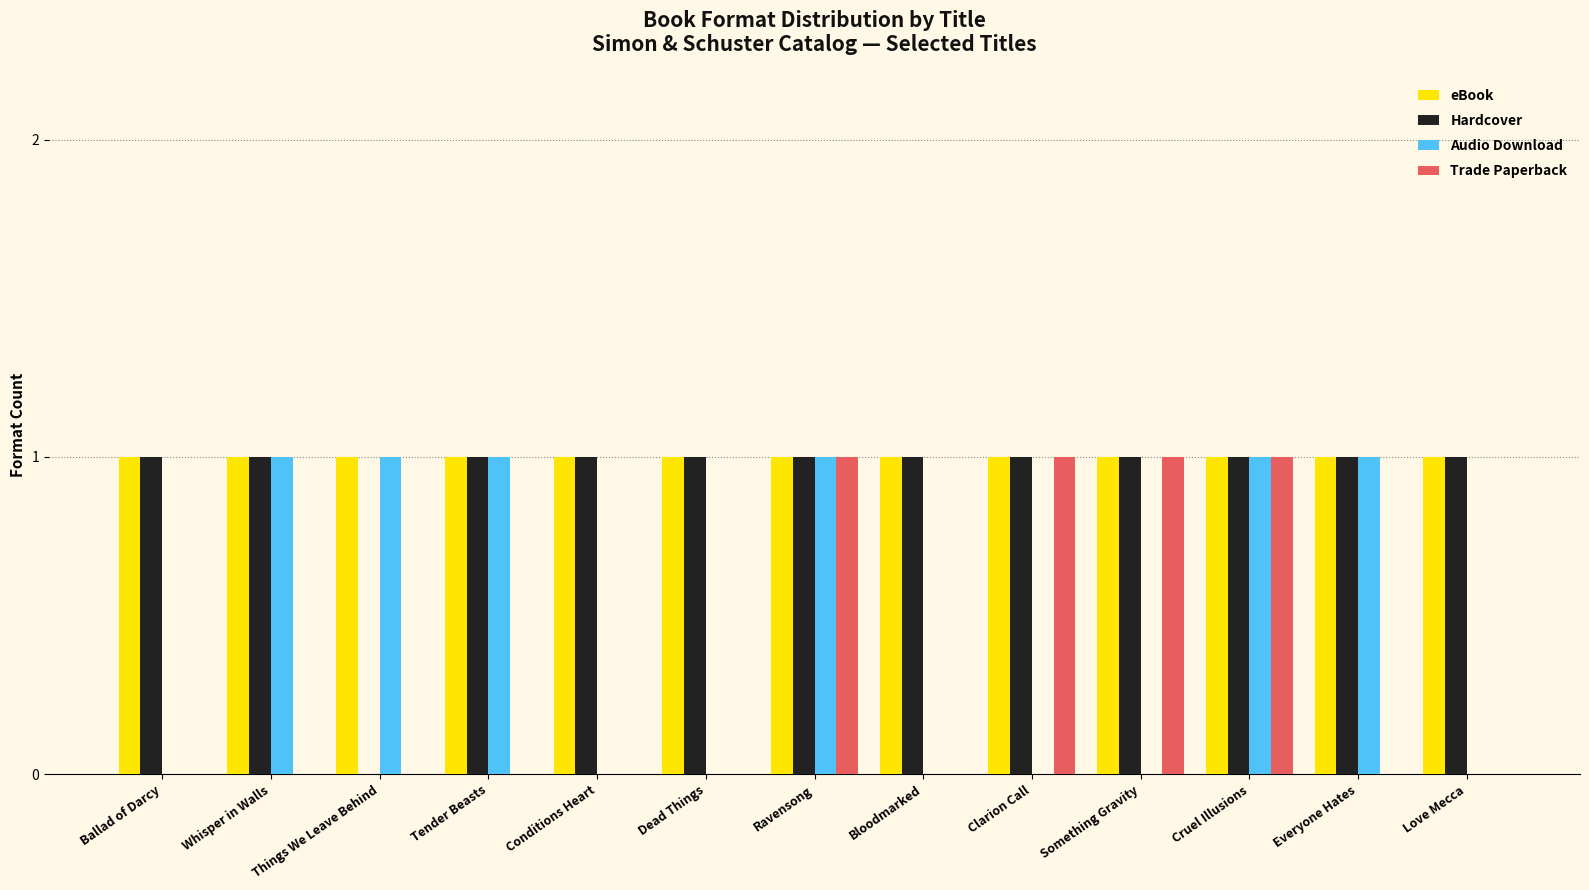

Are the bars grouped side by side (vs. stacked)?

Yes